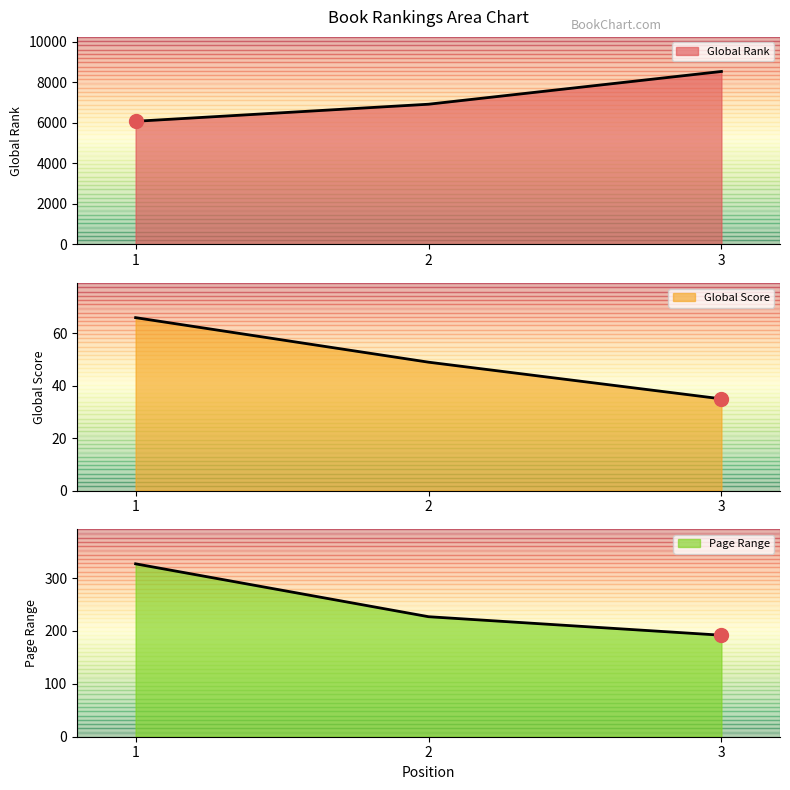

At 3, list the series in order from largest to smallest.

Global Rank, Page Range, Global Score